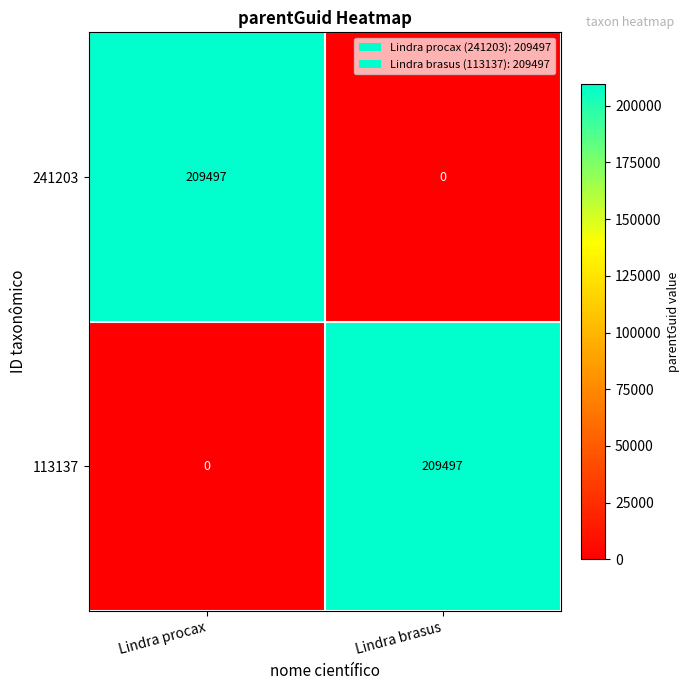

Reading left to right, transcribe all the data shown in this chart.

241203: 209497	0
113137: 0	209497